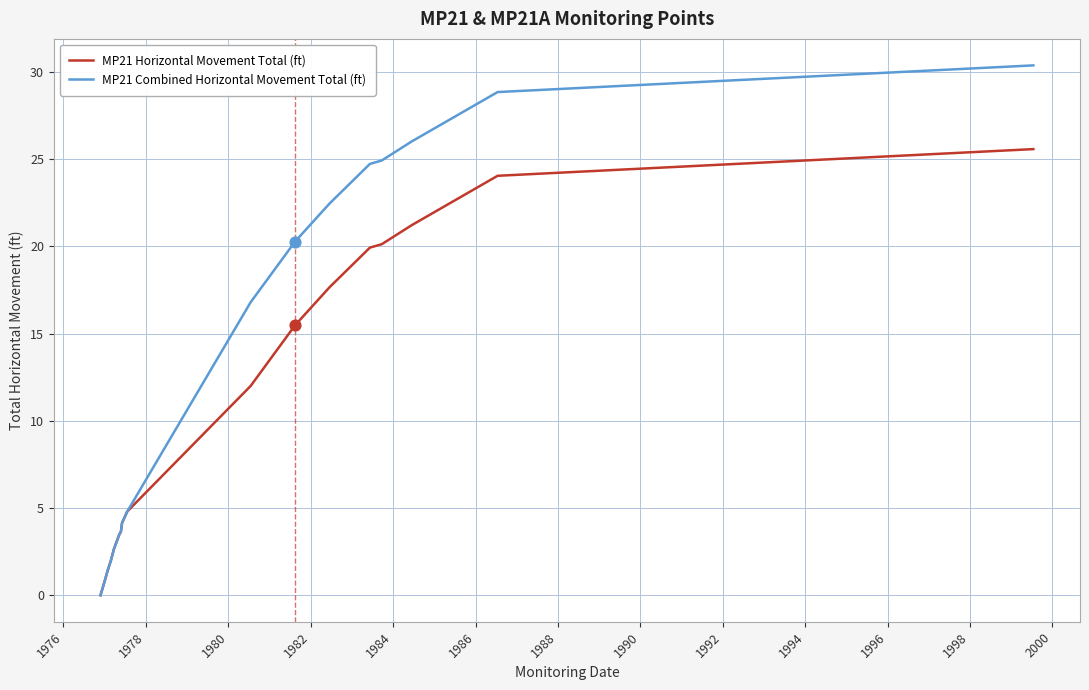

What are all the series names shown in the legend?

MP21 Horizontal Movement Total (ft), MP21 Combined Horizontal Movement Total (ft)